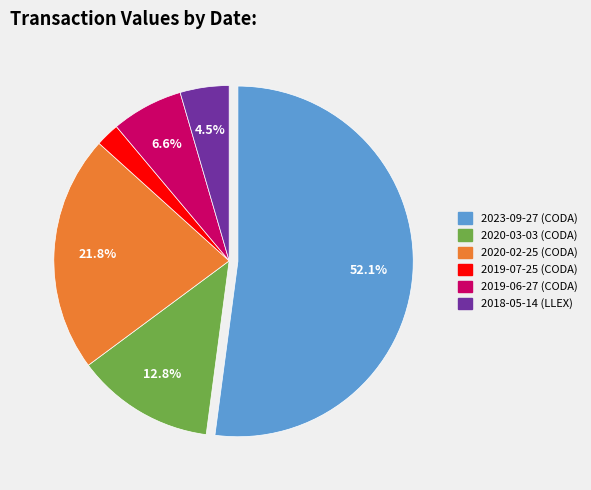

Rank the categories by value from lowest to highest.

2019-07-25 (CODA), 2018-05-14 (LLEX), 2019-06-27 (CODA), 2020-03-03 (CODA), 2020-02-25 (CODA), 2023-09-27 (CODA)